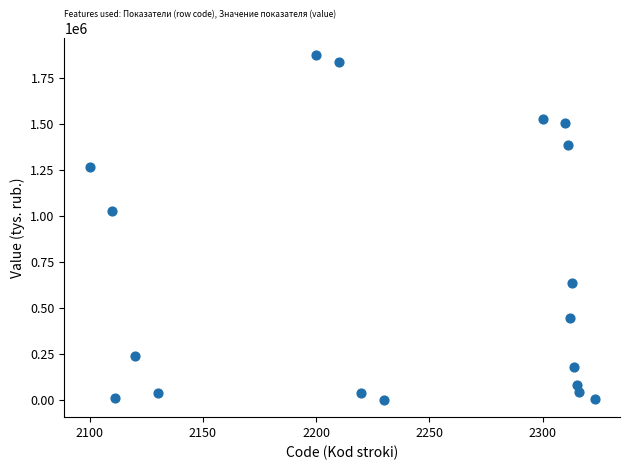

What is the range of X values (max minus min)?

223